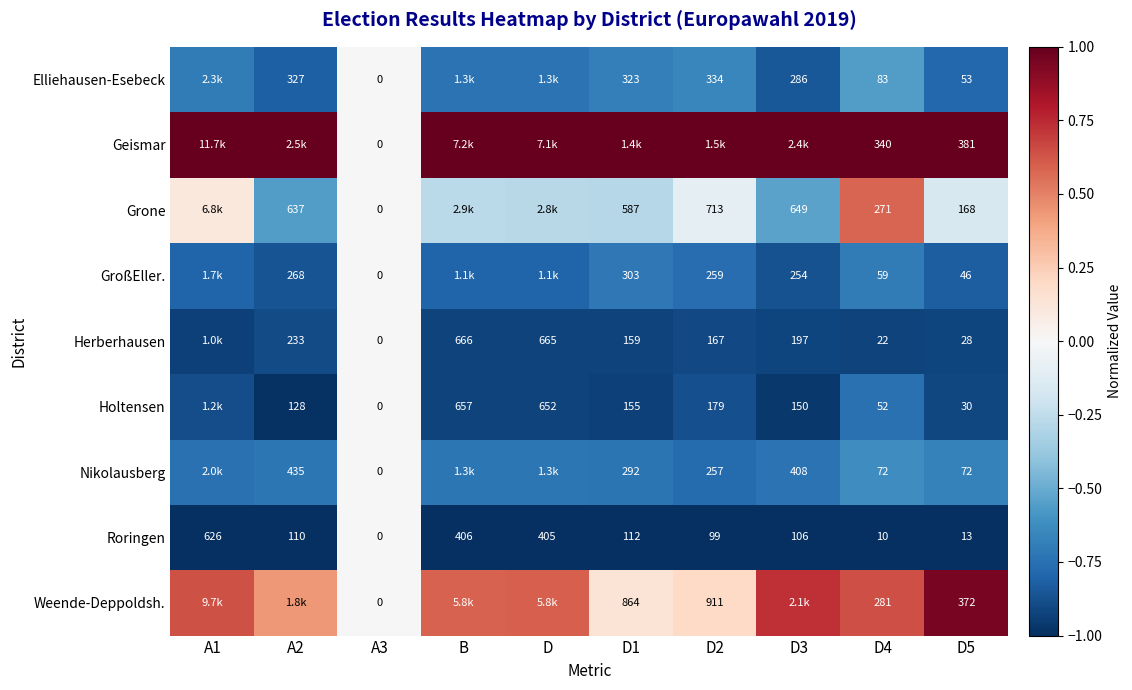

At which label is Roringen closest to 313?

D